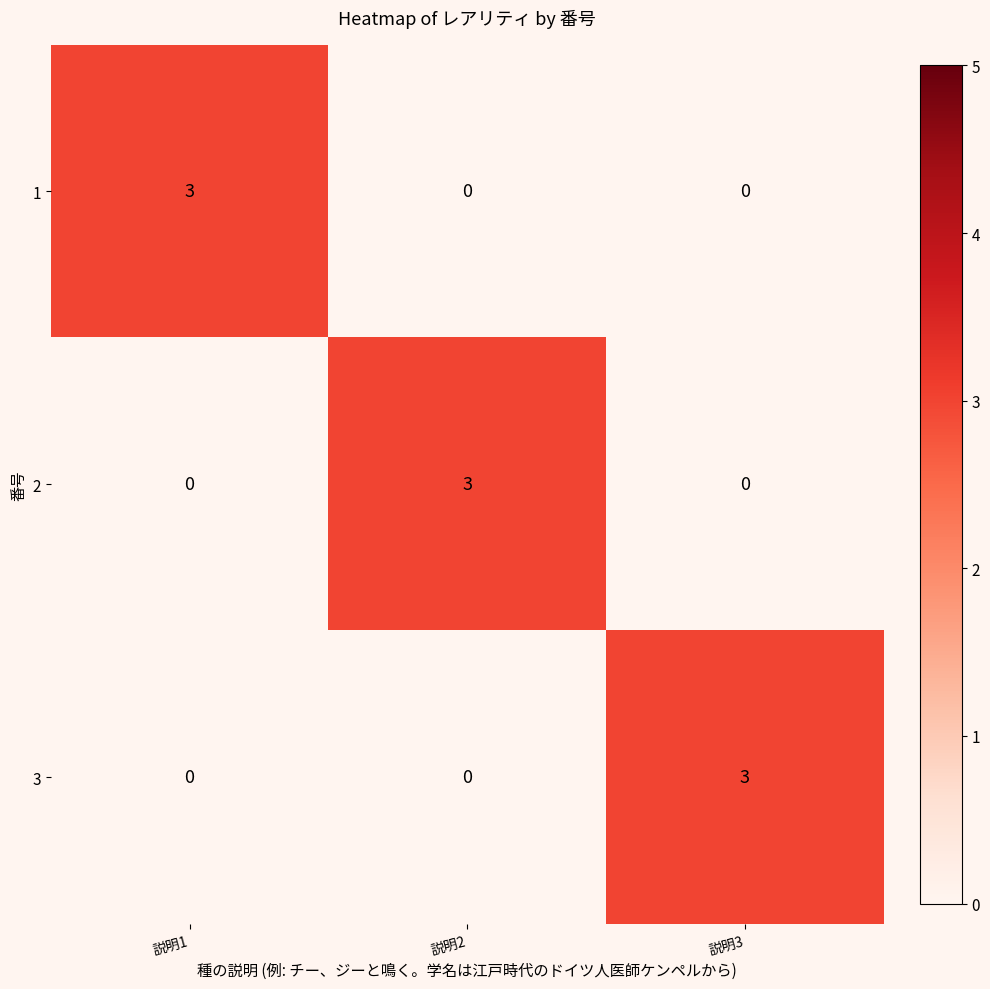

How many 3 values are between 0 and 3?

3